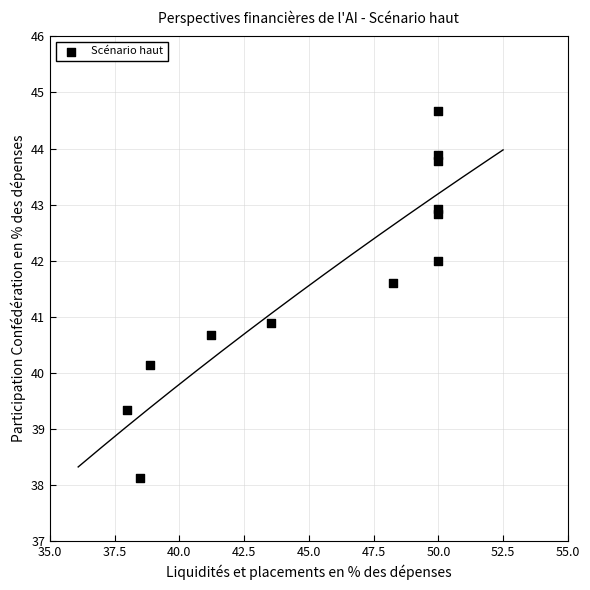

What Y value in the scatter plot is closest to 41?

40.9